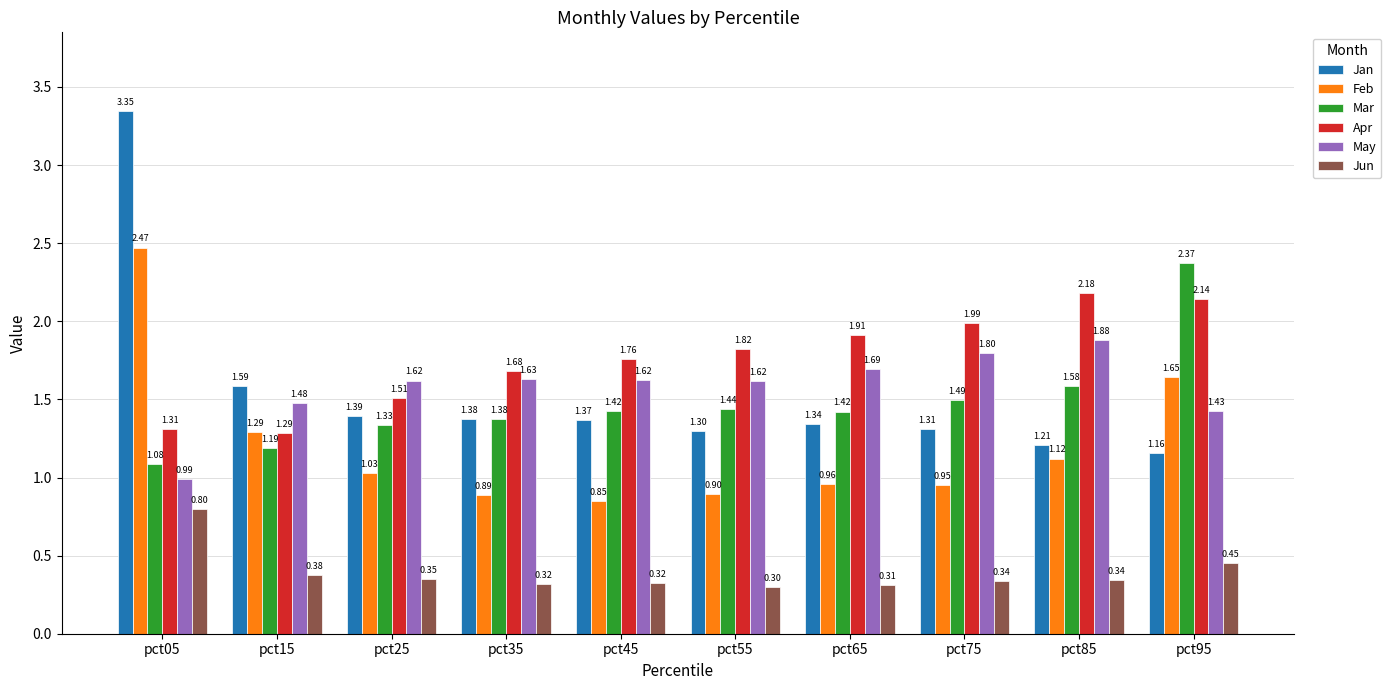

Read the Jun value at pct45.

0.3